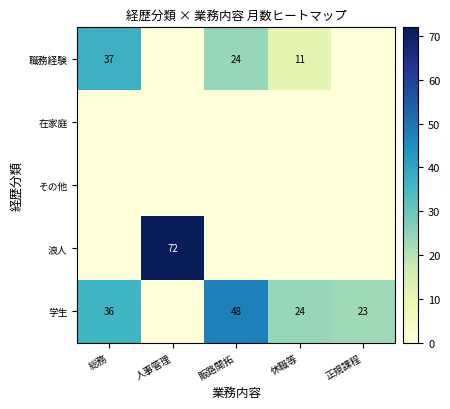

The 学生 series shows 14 at 販路開拓. True or false?

False